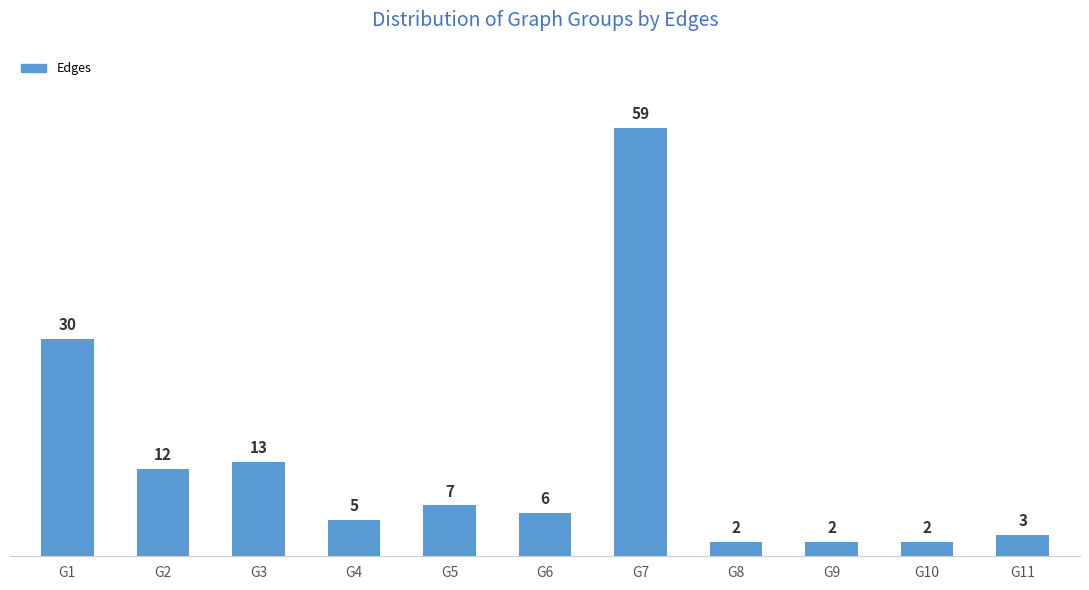

The chart shows a value of 17 at G2. True or false?

False